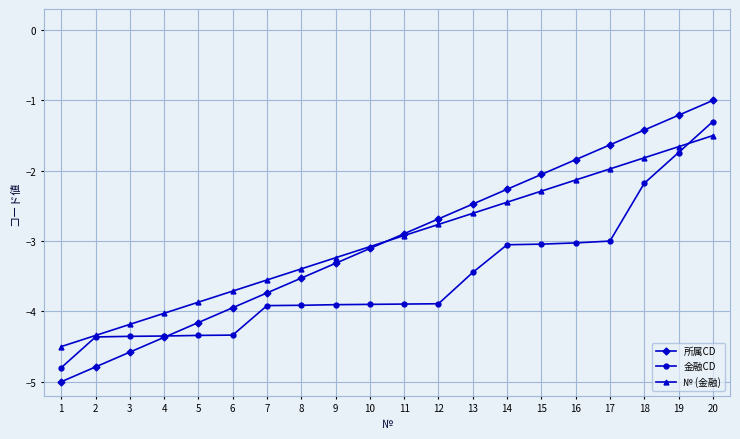

Rank the categories by № (金融) value from highest to lowest.

20, 19, 18, 17, 16, 15, 14, 13, 12, 11, 10, 9, 8, 7, 6, 5, 4, 3, 2, 1